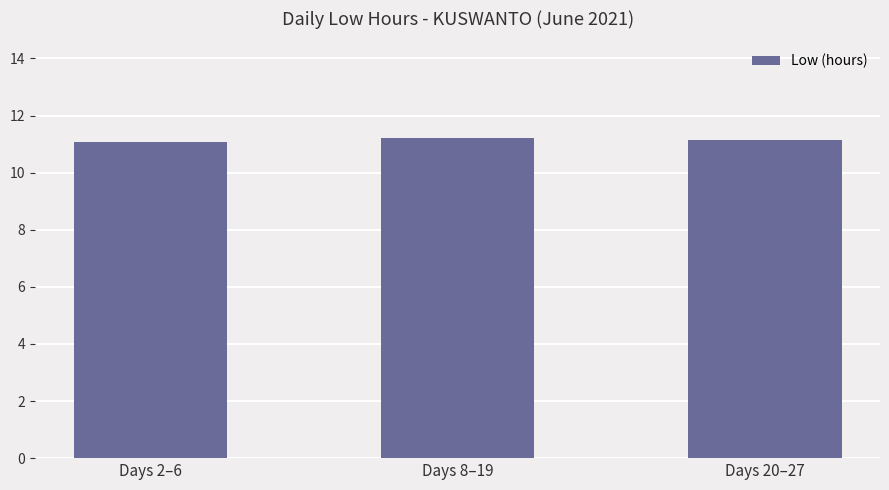

What is the smallest value displayed?

11.1